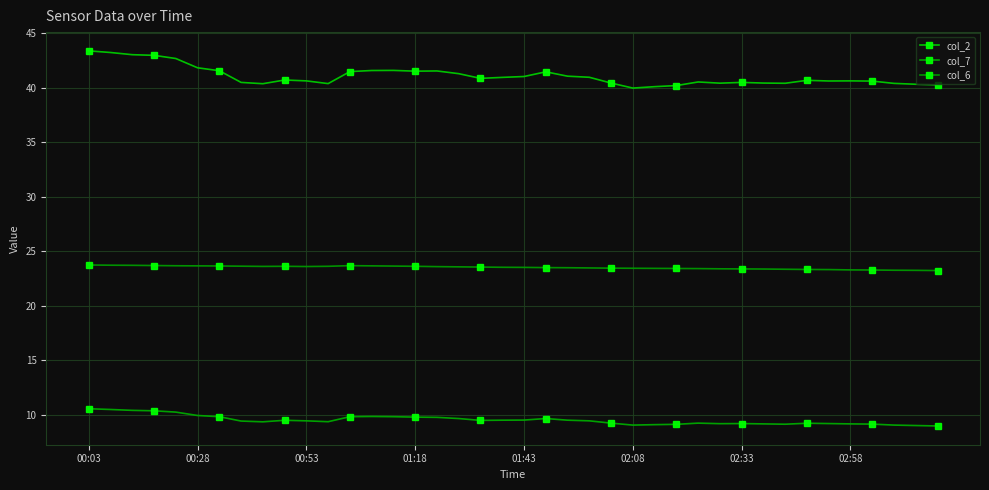

At how many categories does at least one series exceed 10?

40